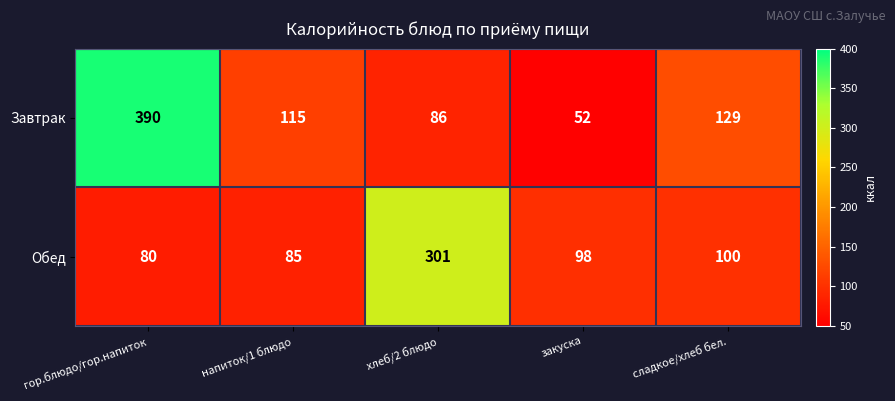

The Завтрак series shows 115 at напиток/1 блюдо. True or false?

True